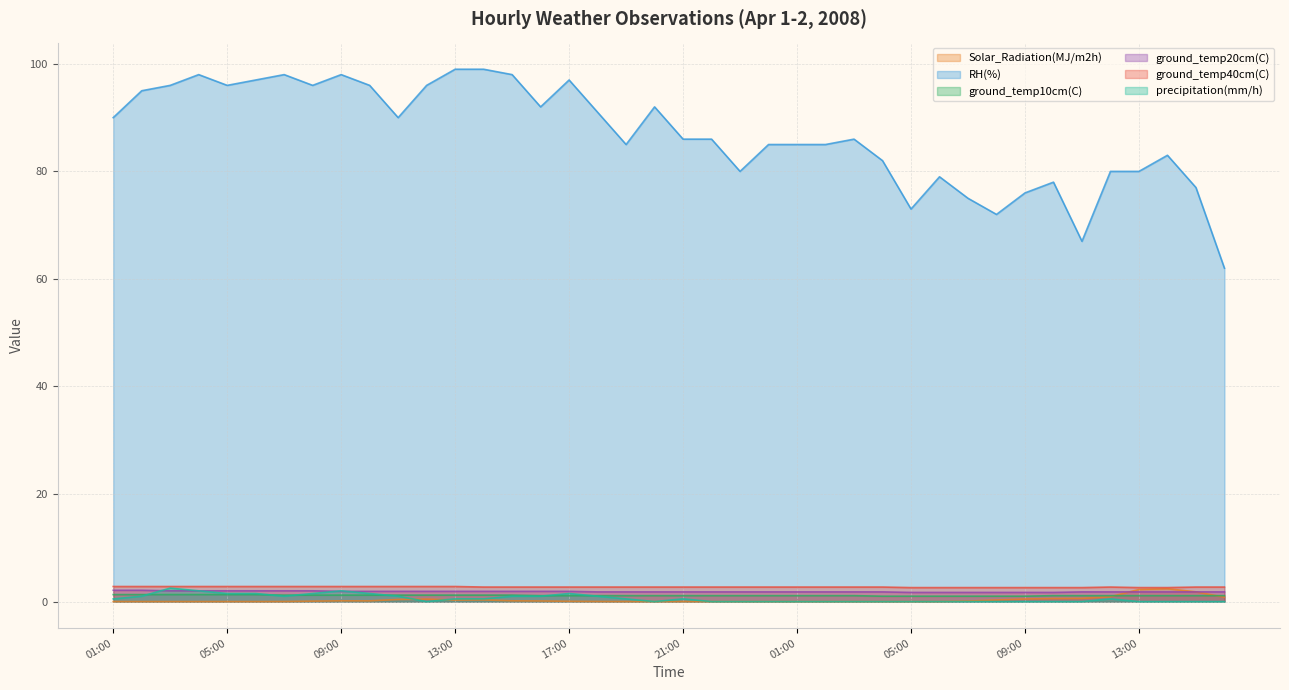

The ground_temp10cm(C) series shows 1.2 at 10:00. True or false?

True